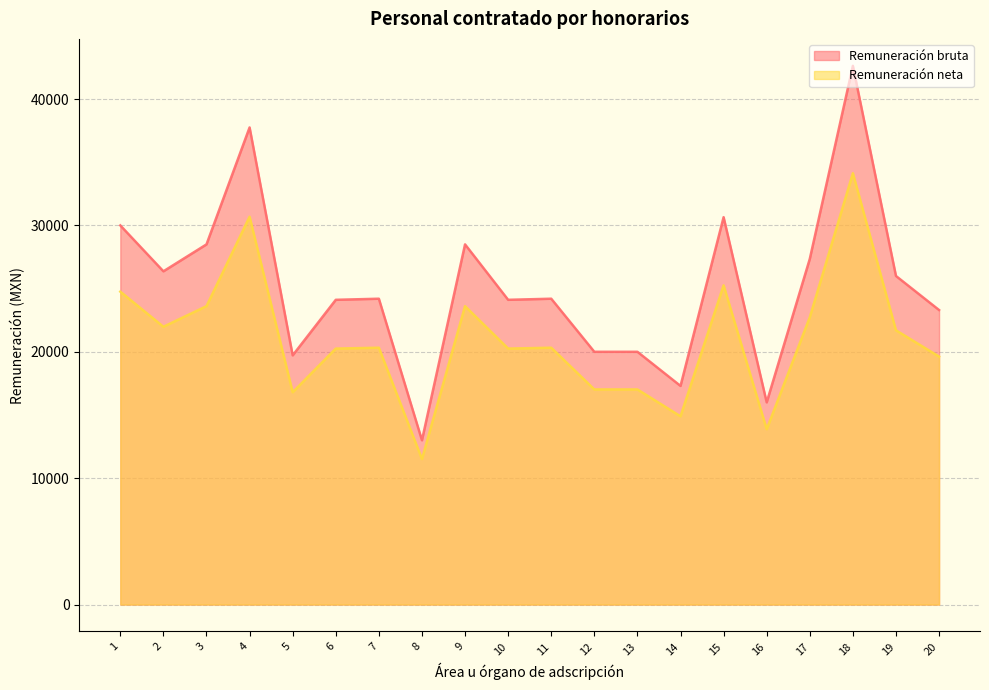

At which category does Remuneración bruta reach its first local valley?

2